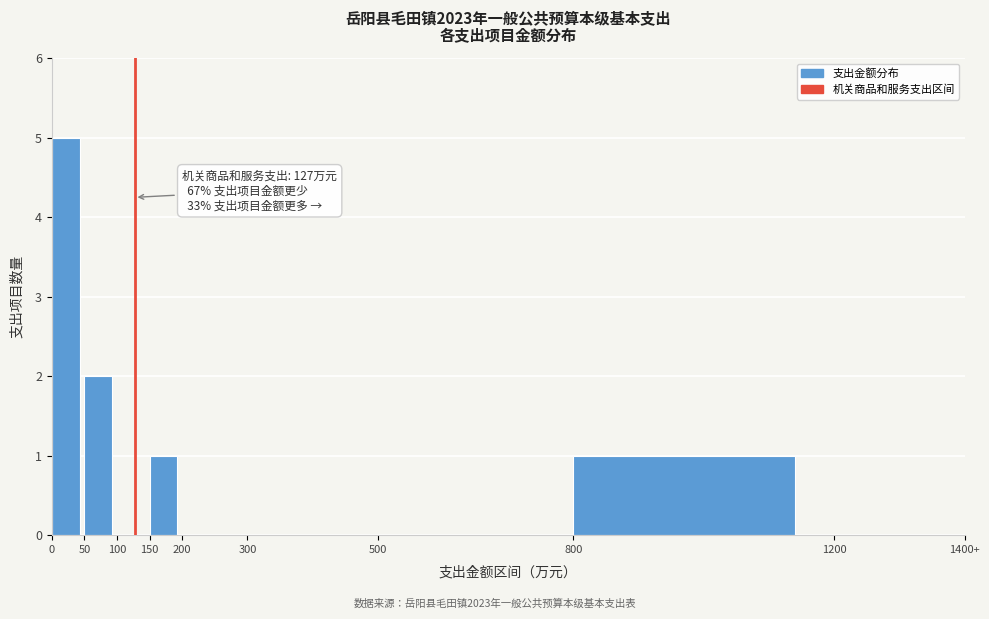

Reading left to right, list all the values displayed in this chart.

0=5	50=2	100=0	150=1	200=0	300=0	500=0	800=1	1200=0